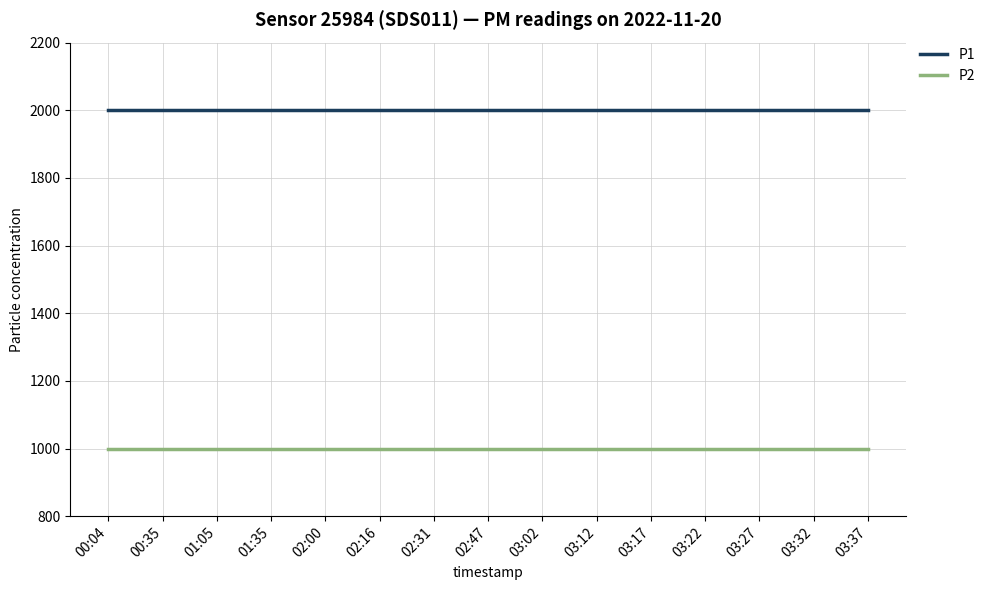

What is the spread (max minus min) of values at 03:17?

1000.0